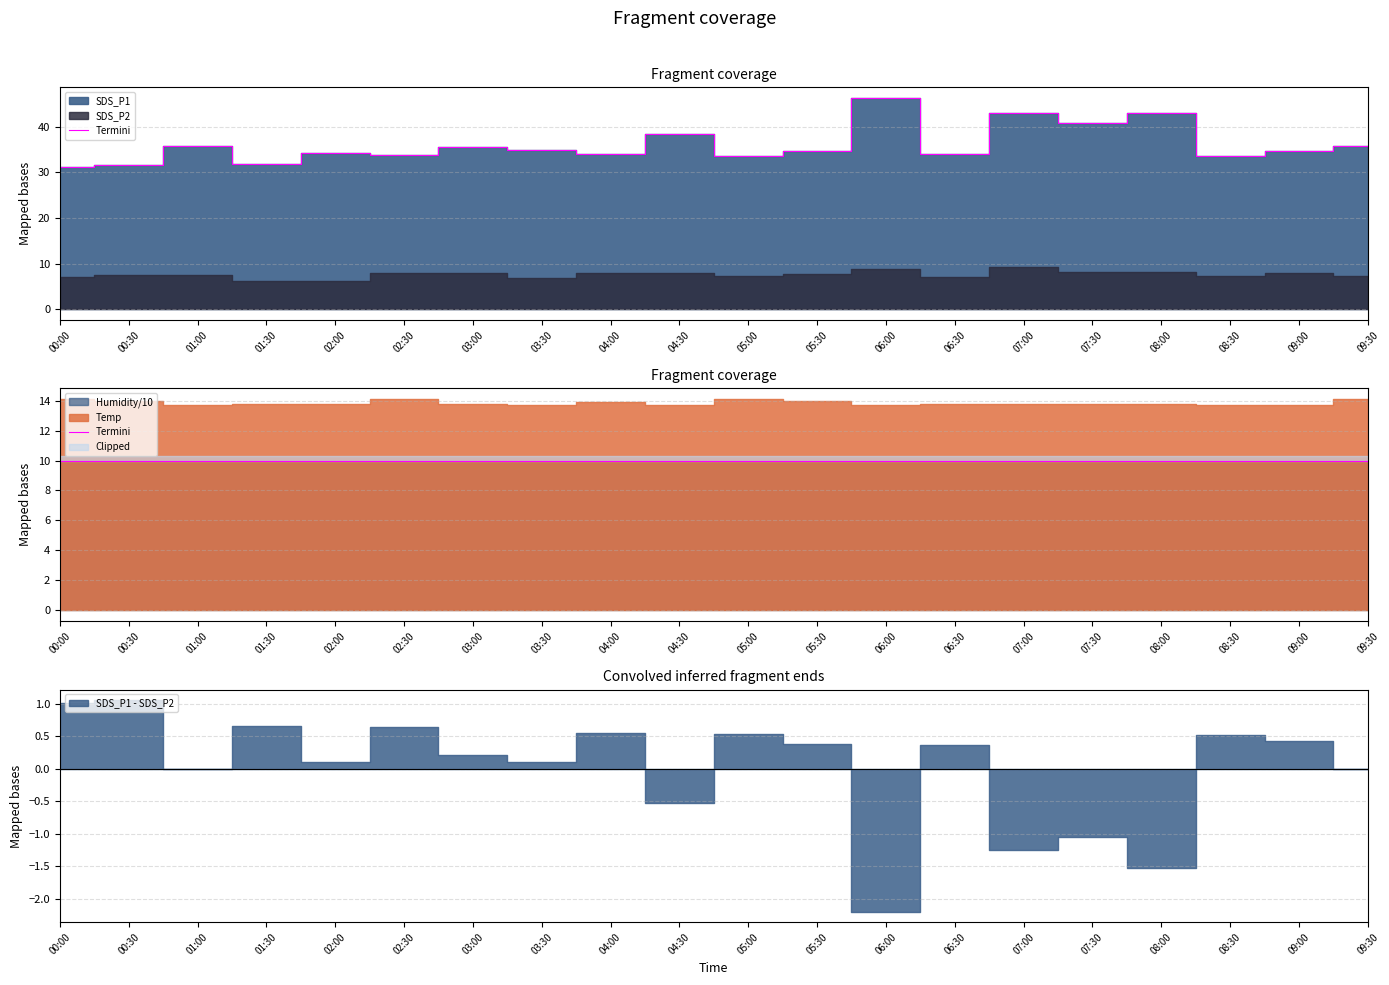

Is the value of Termini P1 at 04:00 greater than the value of Termini at 02:30?

Yes